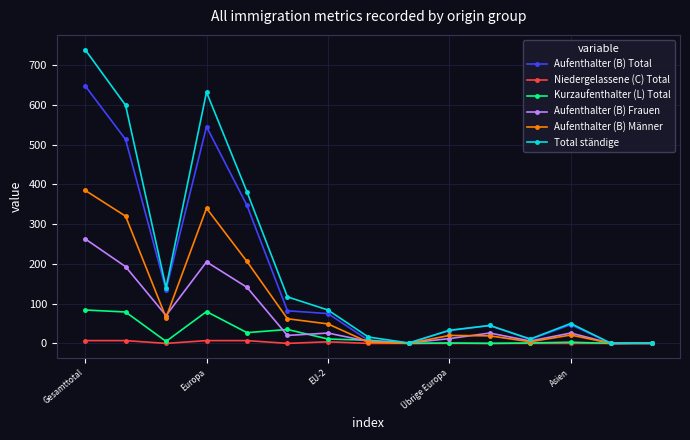

Which series has the widest spread of values?

Total ständige